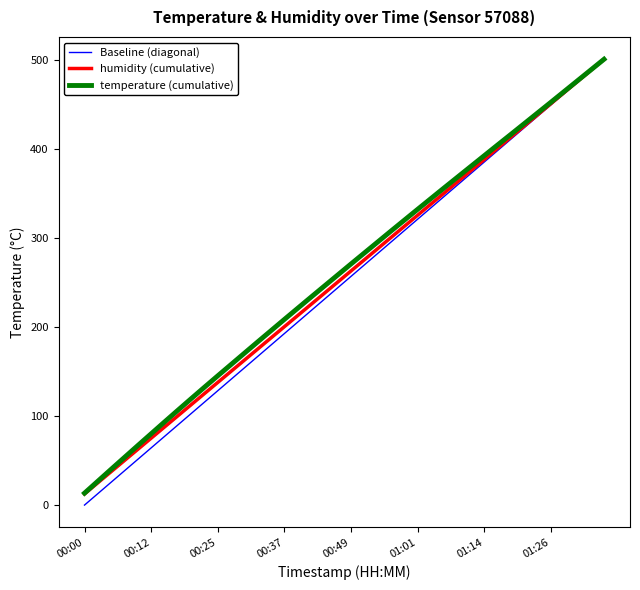

Which series has the largest range (max minus min)?

Baseline (diagonal)